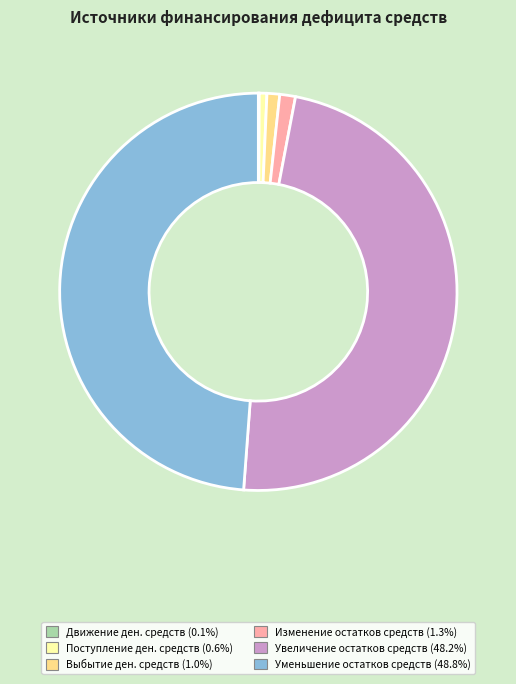

Is there a majority slice in this chart?

No